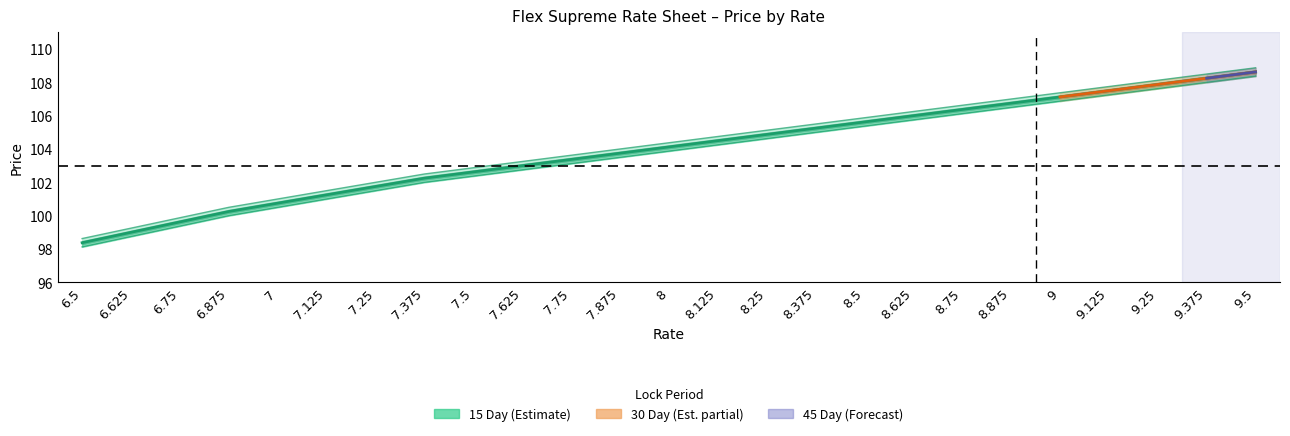

Which label corresponds to the smallest value in the chart?

6.5